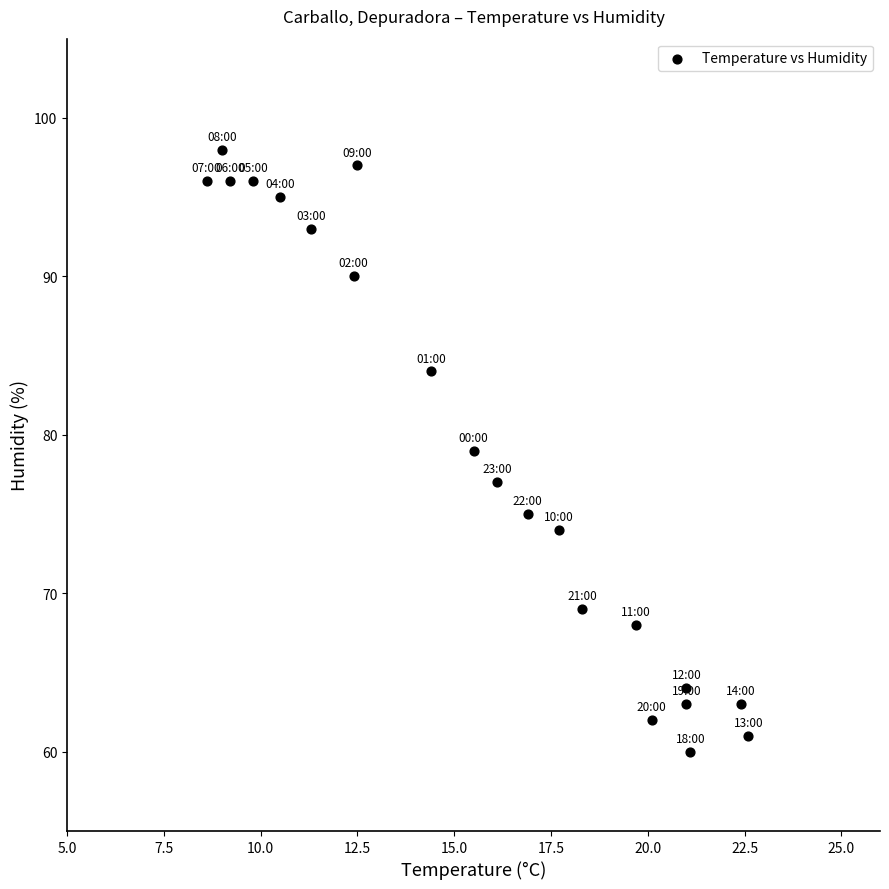

What is the range of Y values (max minus min)?

38